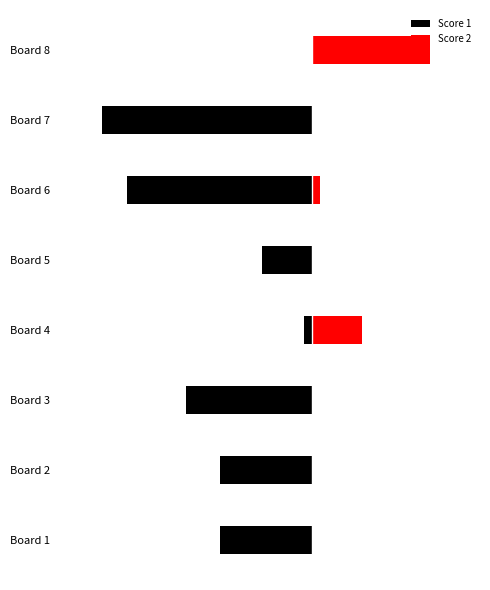

Which series has the largest range (max minus min)?

Score 1